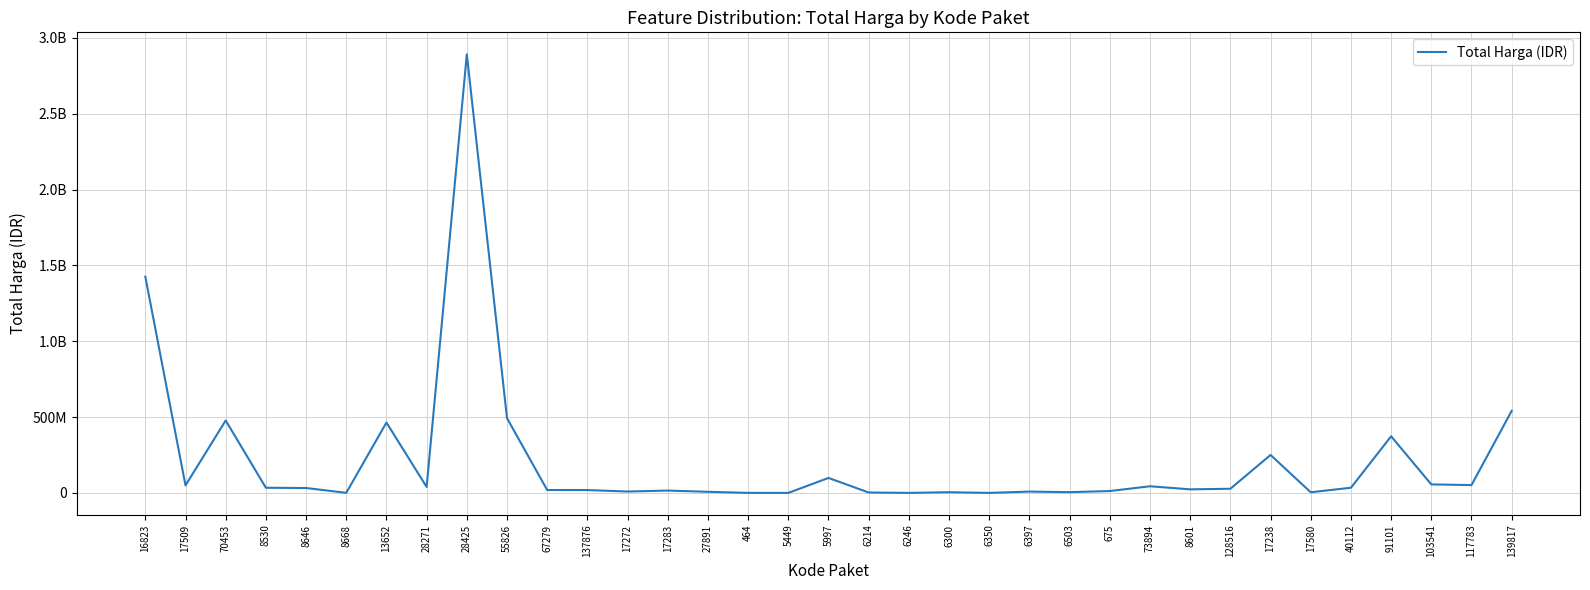

Rank the categories by value from lowest to highest.

5449, 6350, 6246, 464, 8668, 6214, 17580, 6300, 6503, 27891, 6397, 17272, 675, 17283, 137876, 67279, 8601, 128516, 8646, 8530, 40112, 28271, 73894, 17509, 117783, 103541, 5997, 17238, 91101, 13652, 70453, 55826, 139817, 16823, 28425